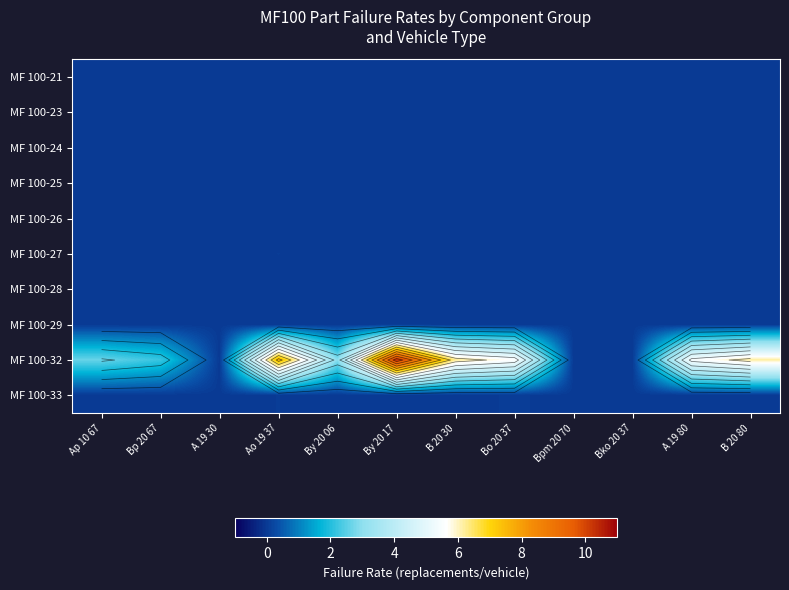

What is the difference between the highest and lowest values at Bo 20 37?

5.6